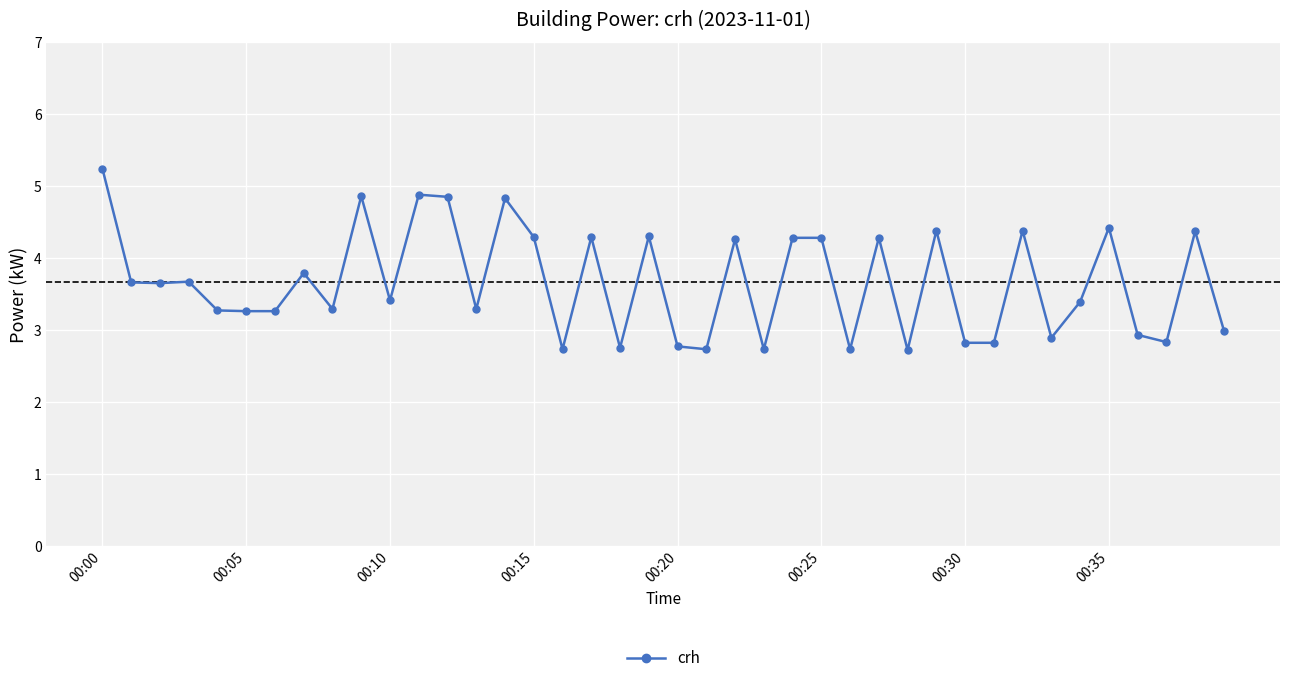

What is the value of the 4th point from the left?

3.7